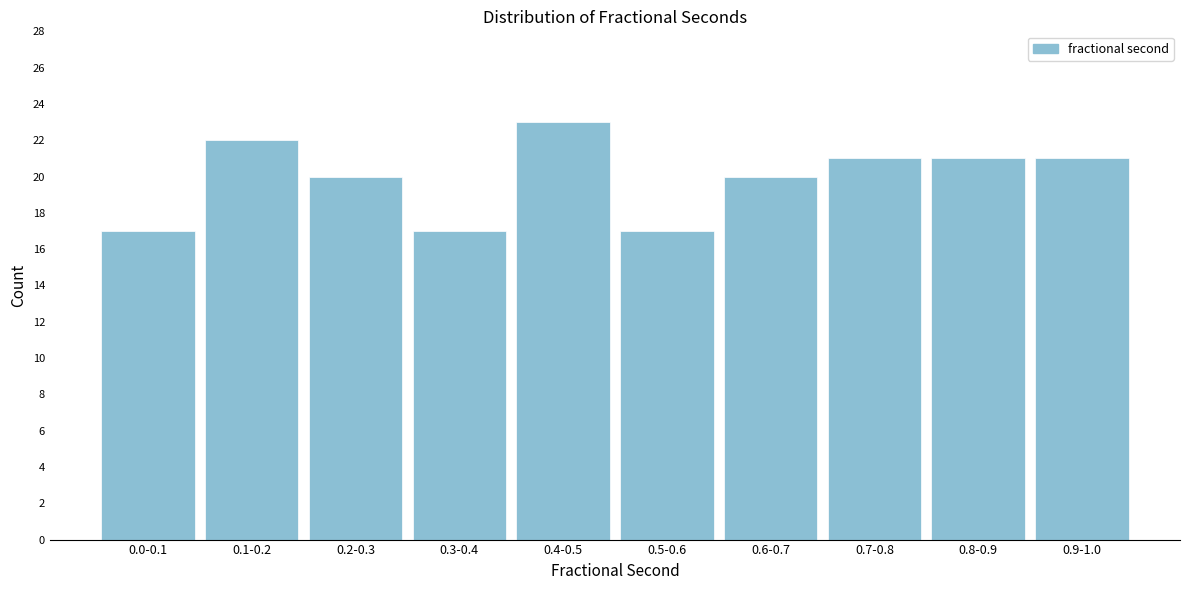

Reading right to left, extract all data points from this chart.

0.9-1.0=21	0.8-0.9=21	0.7-0.8=21	0.6-0.7=20	0.5-0.6=17	0.4-0.5=23	0.3-0.4=17	0.2-0.3=20	0.1-0.2=22	0.0-0.1=17